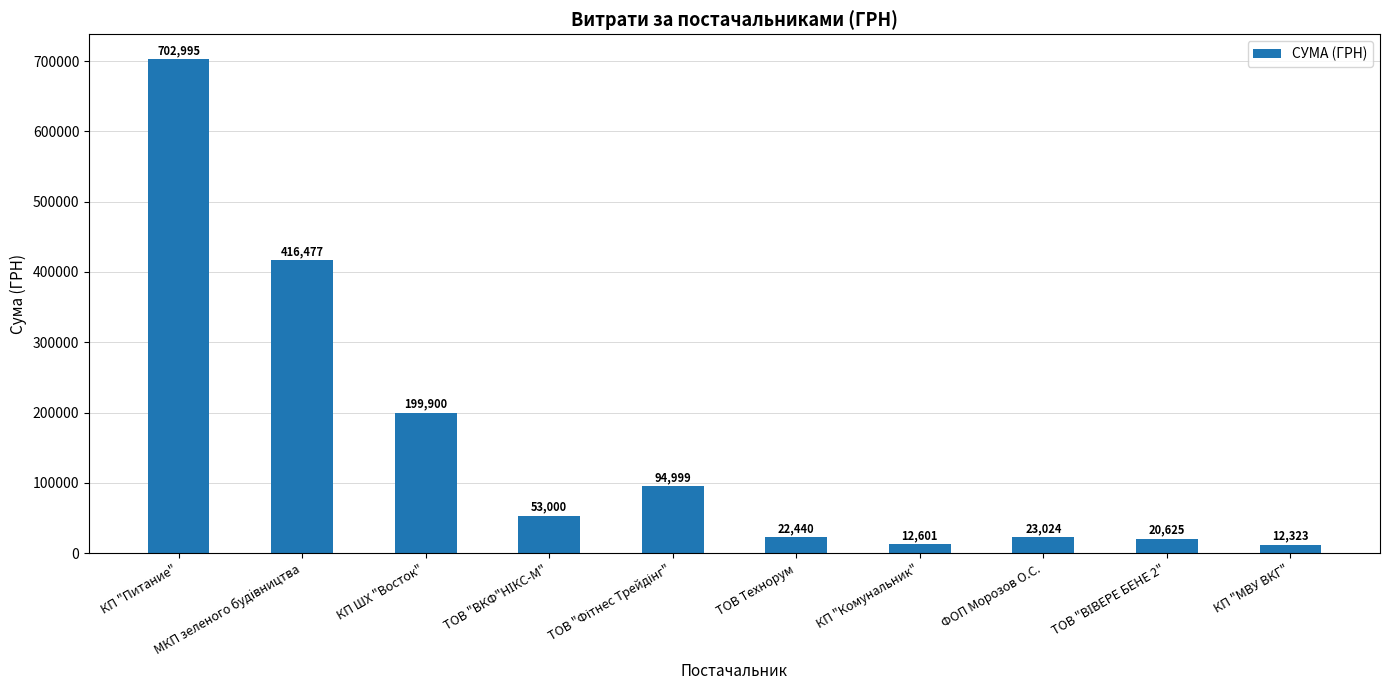

What is the value of the 6th bar from the left?

22440.0